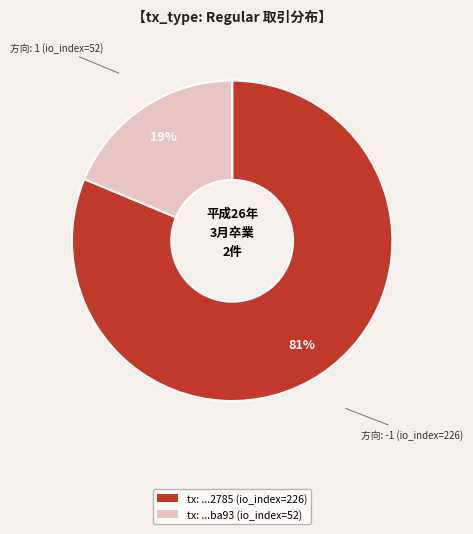

Is there a majority slice in this chart?

Yes